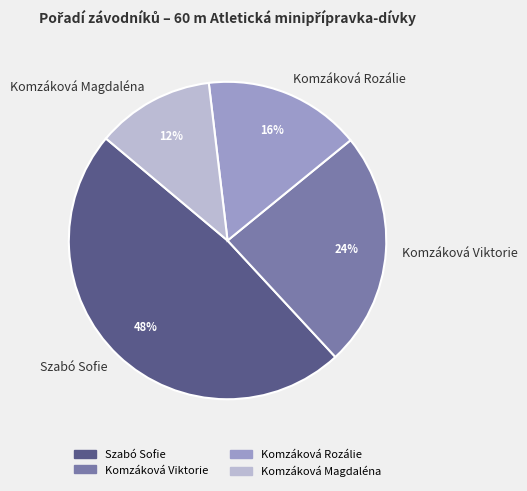

How many segments does this pie chart have?

4